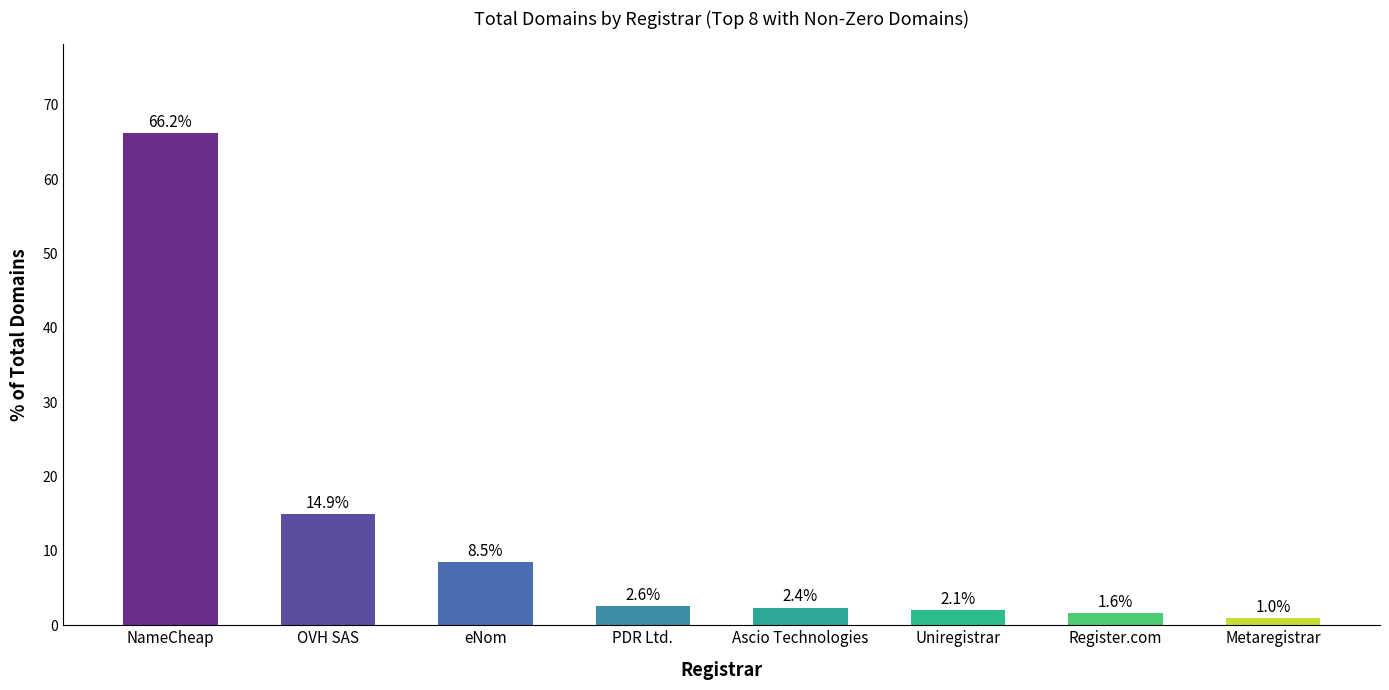

Which category has the highest value across all series?

NameCheap